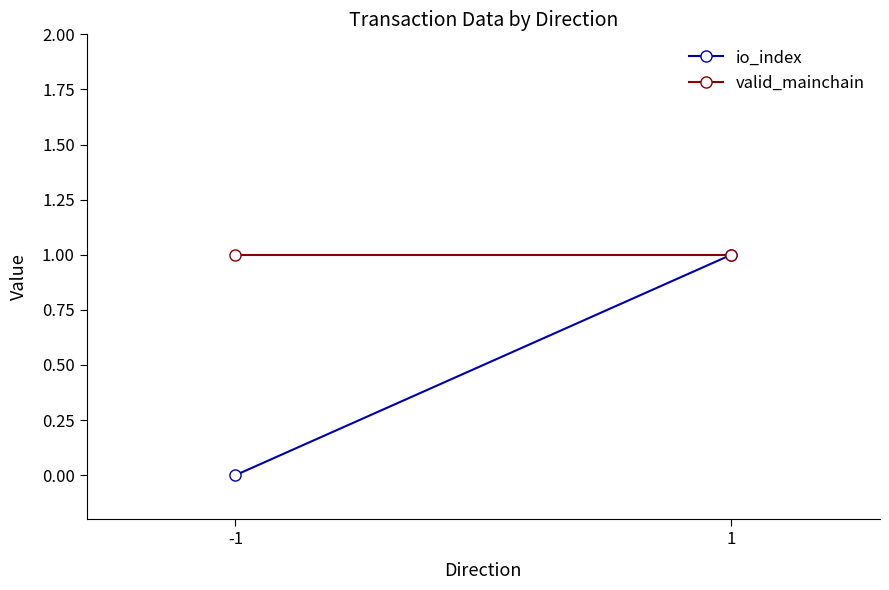

Is this an area chart (filled region under the line)?

No